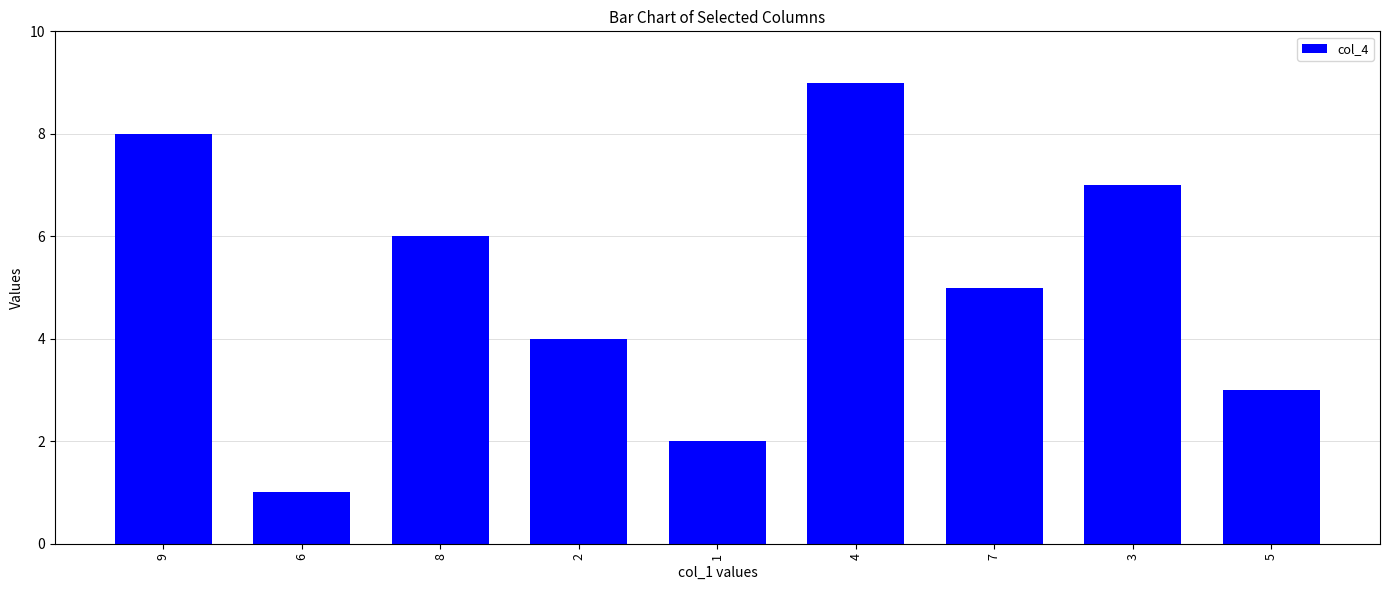

List the labels in order of value, smallest first.

6, 1, 5, 2, 7, 8, 3, 9, 4